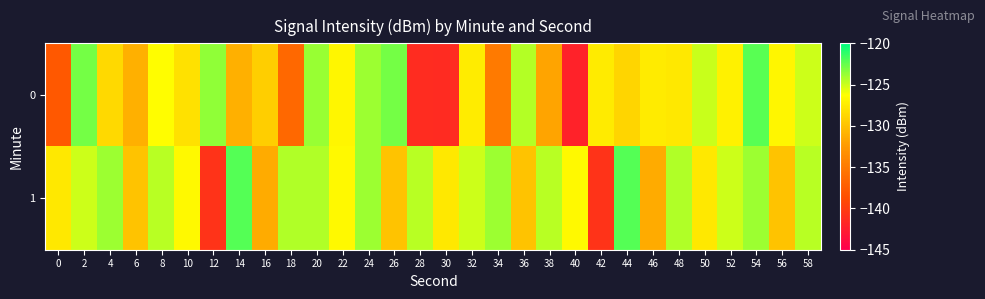

Reading left to right, extract all data points from this chart.

0: 0=-137.7	2=-122.9	4=-128.5	6=-131.1	8=-126.4	10=-128.1	12=-123.6	14=-131.1	16=-129.3	18=-136.4	20=-123.7	22=-126.8	24=-123.8	26=-122.9	28=-141.3	30=-141.4	32=-127.3	34=-135.0	36=-124.4	38=-131.7	40=-142.1	42=-127.5	44=-128.9	46=-127.5	48=-127.7	50=-124.9	52=-127.1	54=-122.2	56=-126.8	58=-125.0
1: 0=-127.6	2=-125.0	4=-123.8	6=-129.9	8=-124.6	10=-126.6	12=-140.7	14=-122.1	16=-131.4	18=-124.3	20=-124.3	22=-126.6	24=-123.8	26=-129.9	28=-124.6	30=-127.6	32=-125.0	34=-123.8	36=-129.9	38=-124.6	40=-126.6	42=-140.7	44=-122.1	46=-131.4	48=-124.3	50=-127.6	52=-125.0	54=-123.8	56=-129.9	58=-124.6